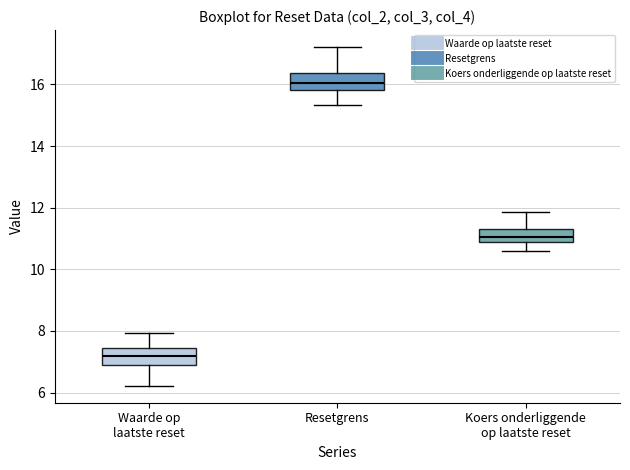

Which box has the highest median line?

Resetgrens